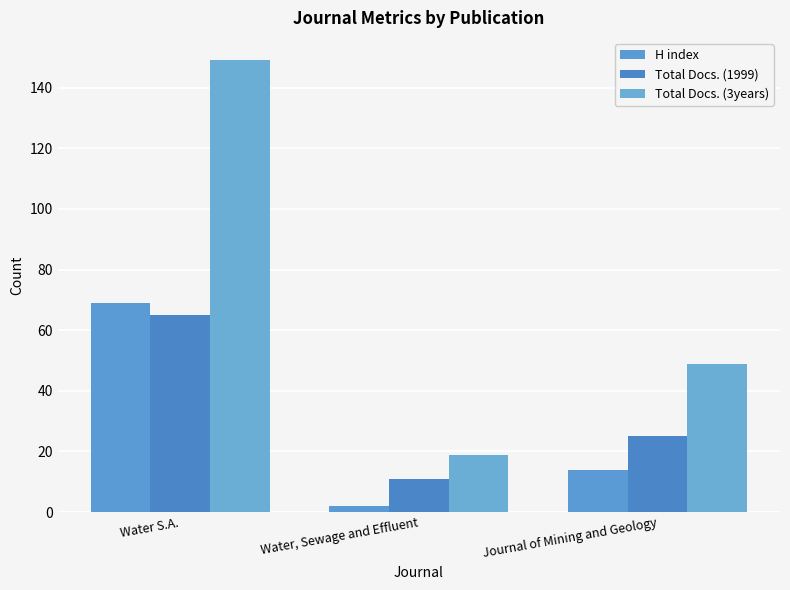

How many values in the Total Docs. (3years) series are below 49?

1